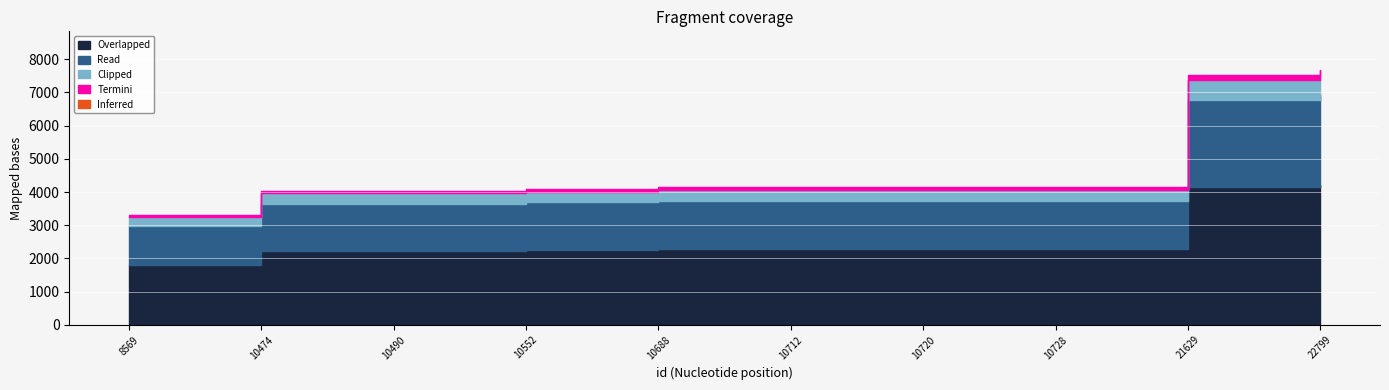

True or false: the data shows 4045 at 10490.

True